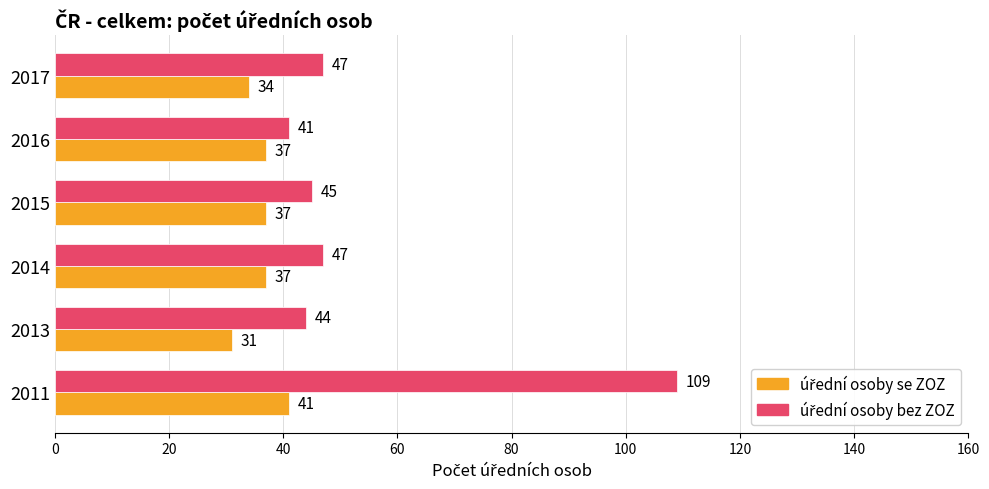

How many categories are shown in the chart?

6